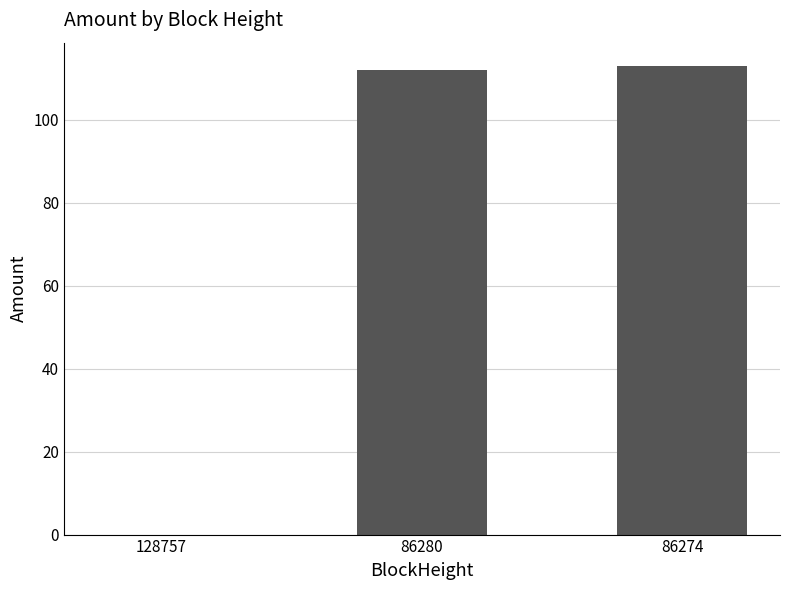

What is the change in value from 86280 to 86274?

+1.0